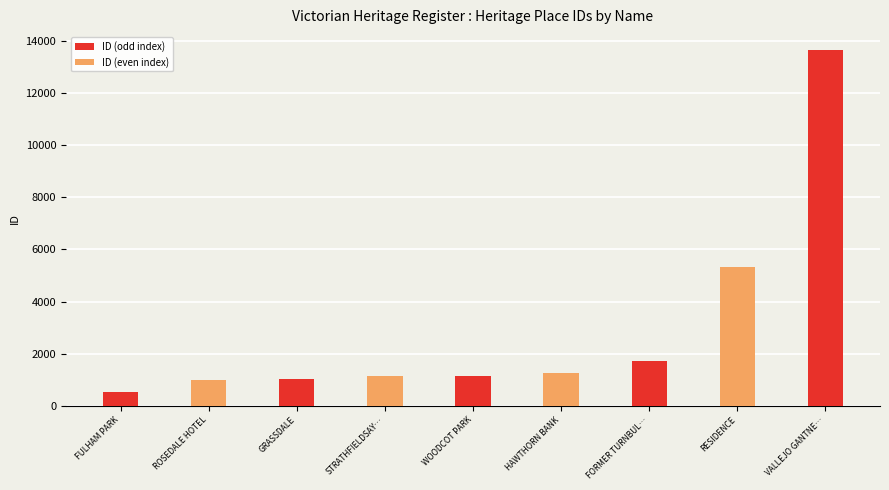

What is the label of the 5th bar from the right?

WOODCOT PARK